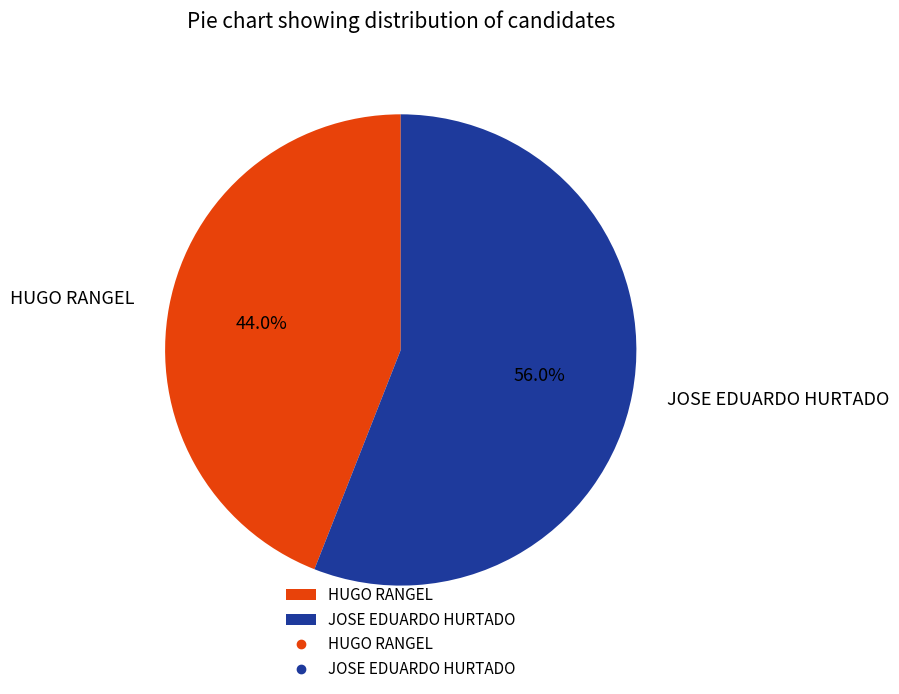

To the nearest percent, what is the combined percentage of HUGO RANGEL and JOSE EDUARDO HURTADO?

100%